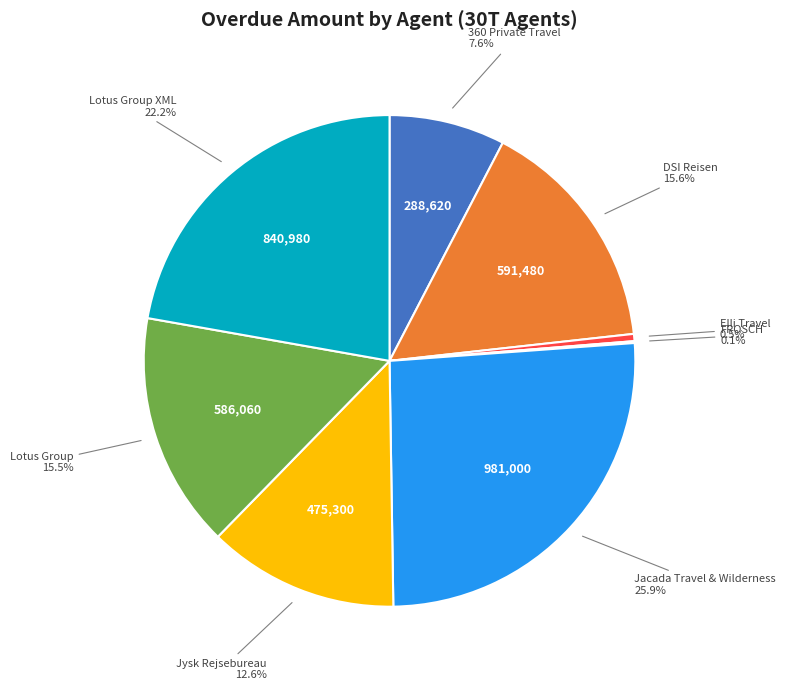

Which slice is the smallest?

FROSCH